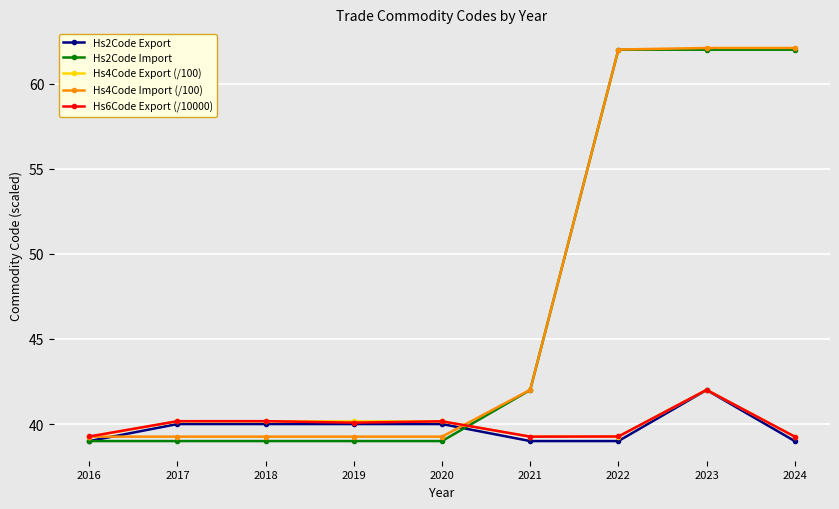

At which category is the sum across all series the highest?

2023